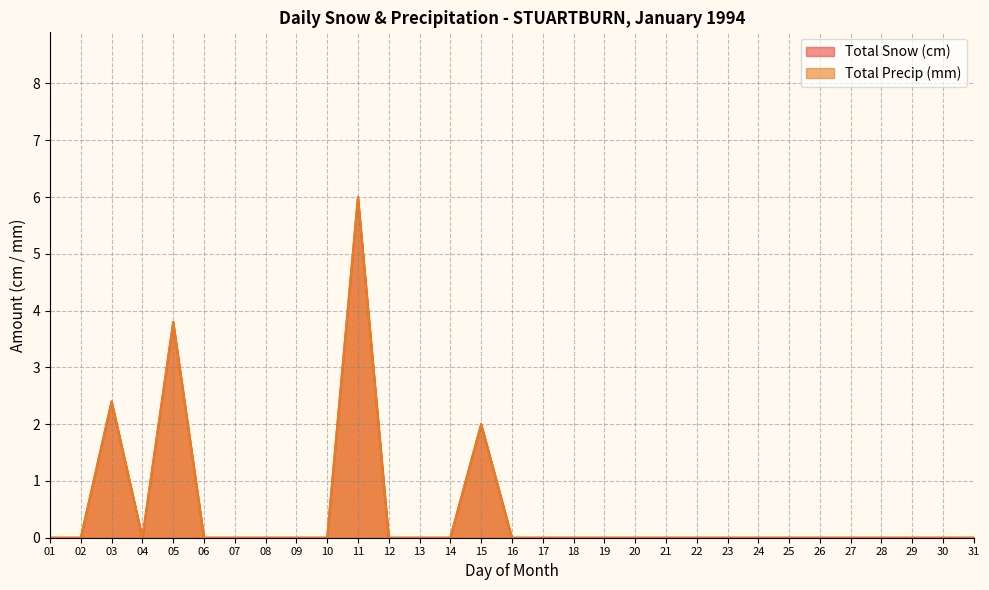

Rank the categories by Total Precip (mm) value from lowest to highest.

01, 02, 04, 06, 07, 08, 09, 10, 12, 13, 14, 16, 17, 18, 19, 20, 21, 22, 23, 24, 25, 26, 27, 28, 29, 30, 31, 15, 03, 05, 11